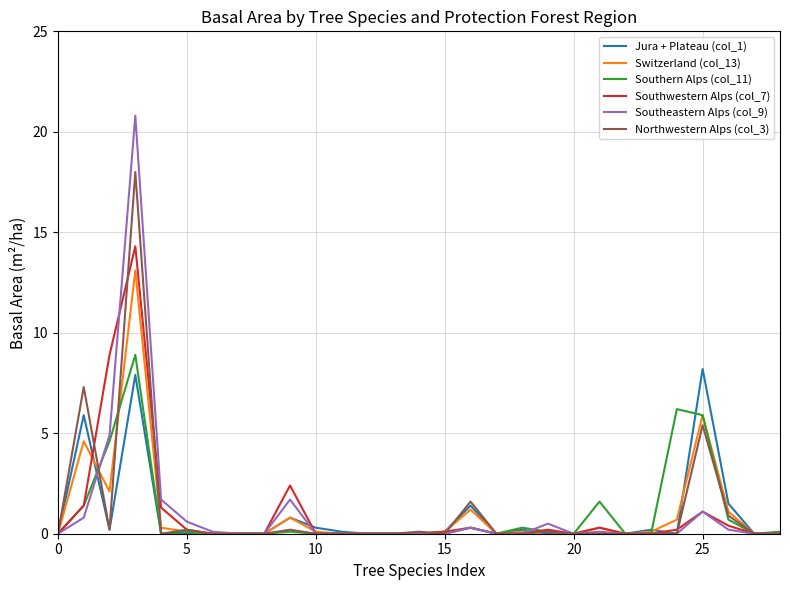

Which series has the largest range (max minus min)?

Southeastern Alps (col_9)